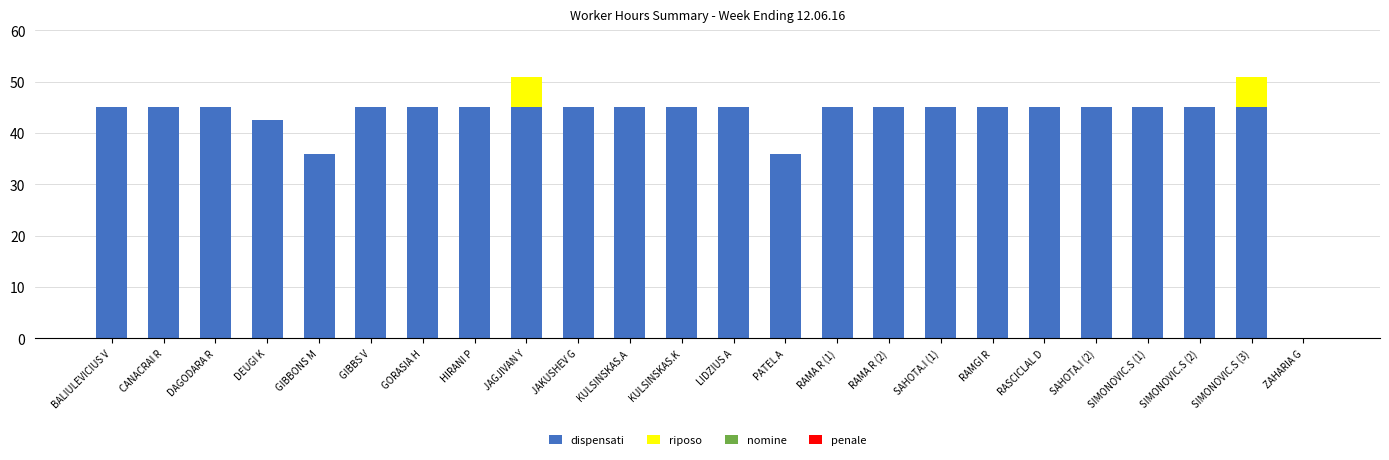

True or false: dispensati has a value of 23.8 at SIMONOVIC.S (2).

False